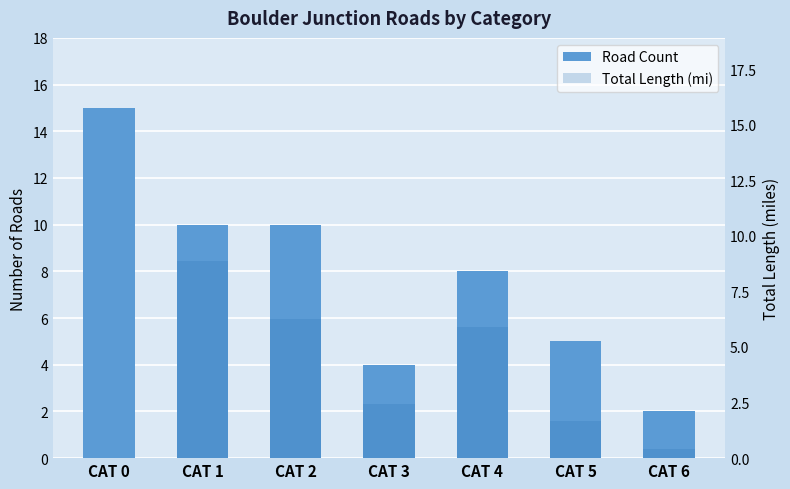

Reading left to right, what are all the values shown in this chart?

Road Count: 15.0	10.0	10.0	4.0	8.0	5.0	2.0
Total Length (mi): 0.0	8.9	6.2	2.4	5.9	1.7	0.4